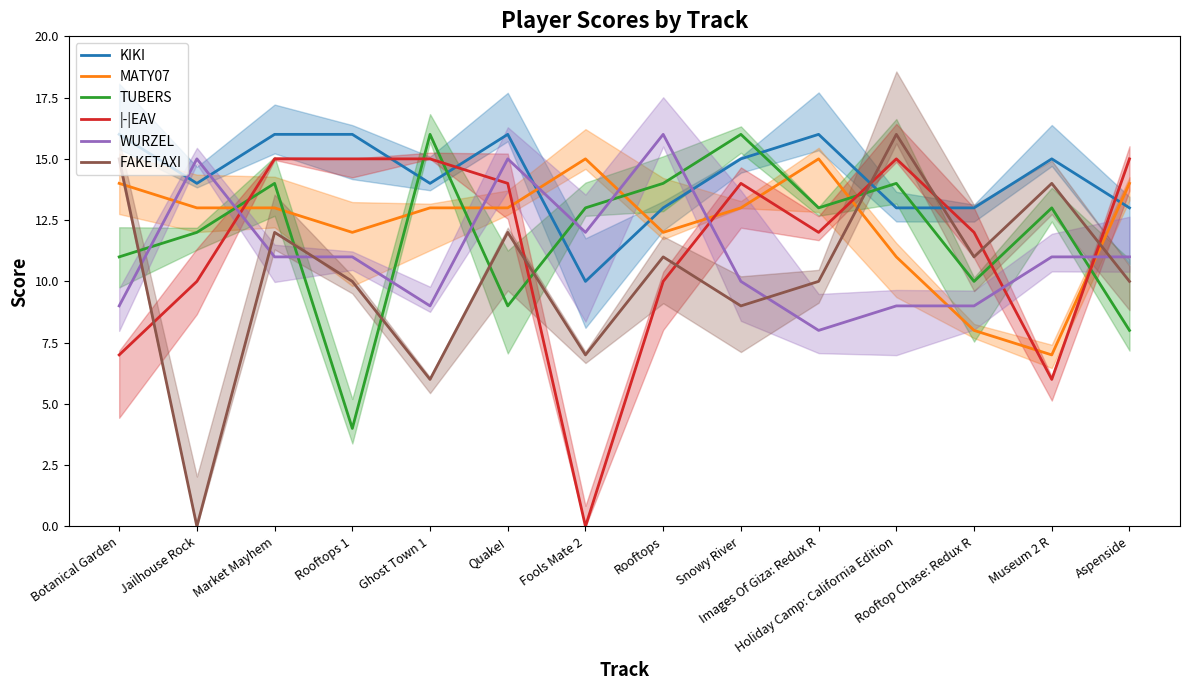

How many lines are shown in the chart?

6